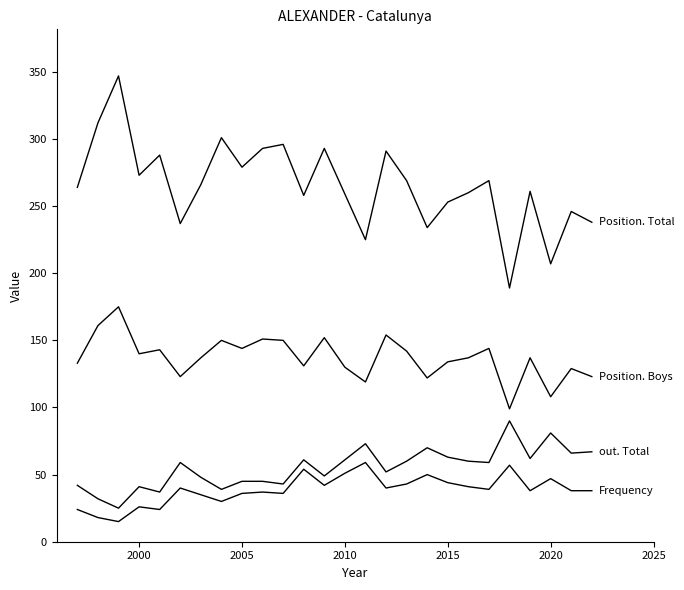

Does the chart have visible grid lines?

No